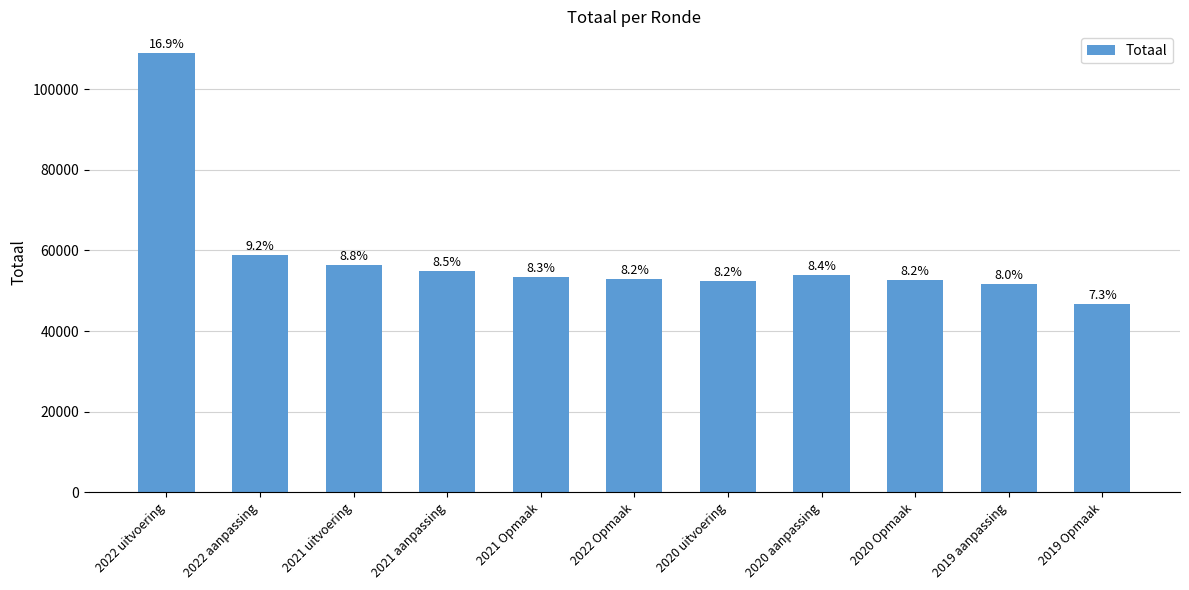

The value at 2022 aanpassing is 58844. True or false?

True